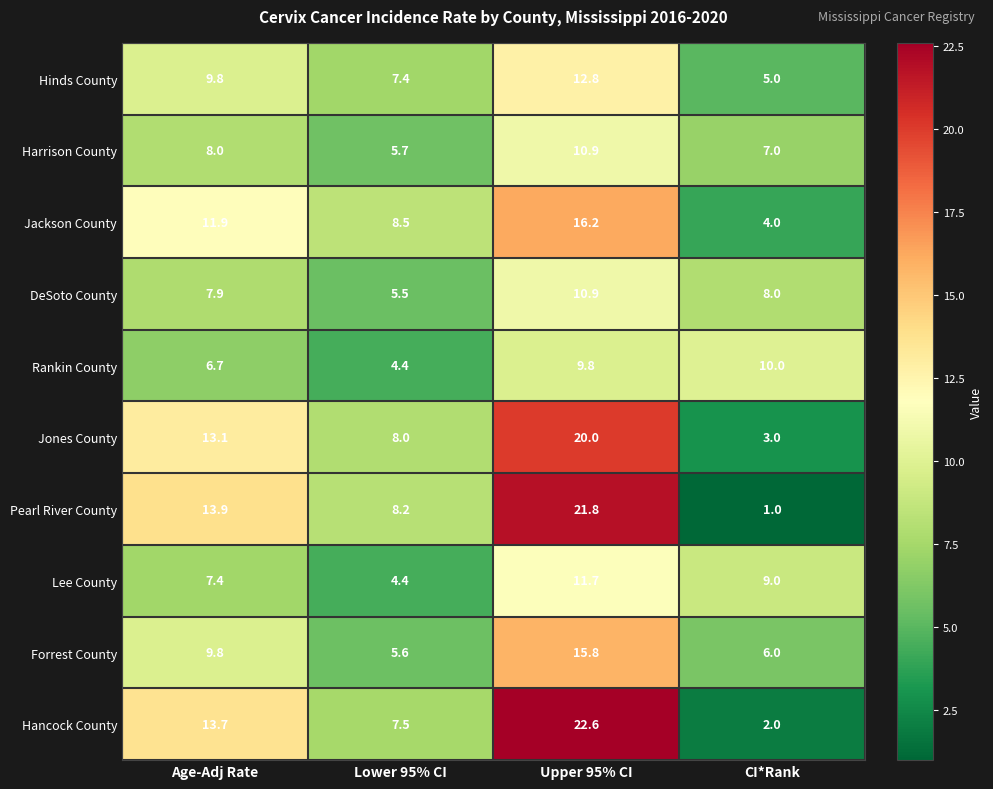

Between Age-Adj Rate and Upper 95% CI, which series saw the biggest shift?

Hancock County